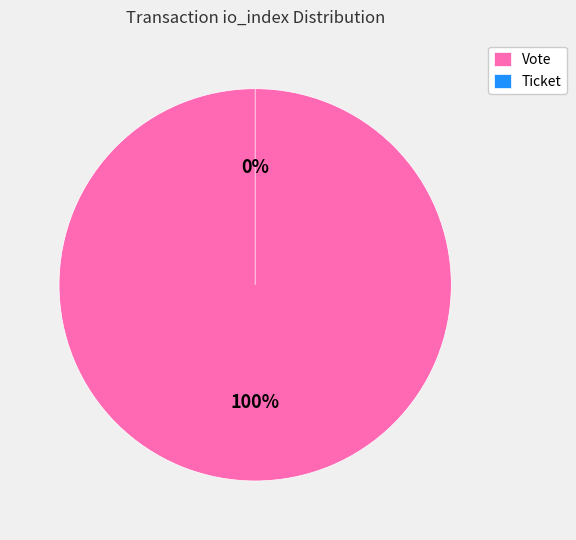

To the nearest percent, what is the average slice percentage?

50%